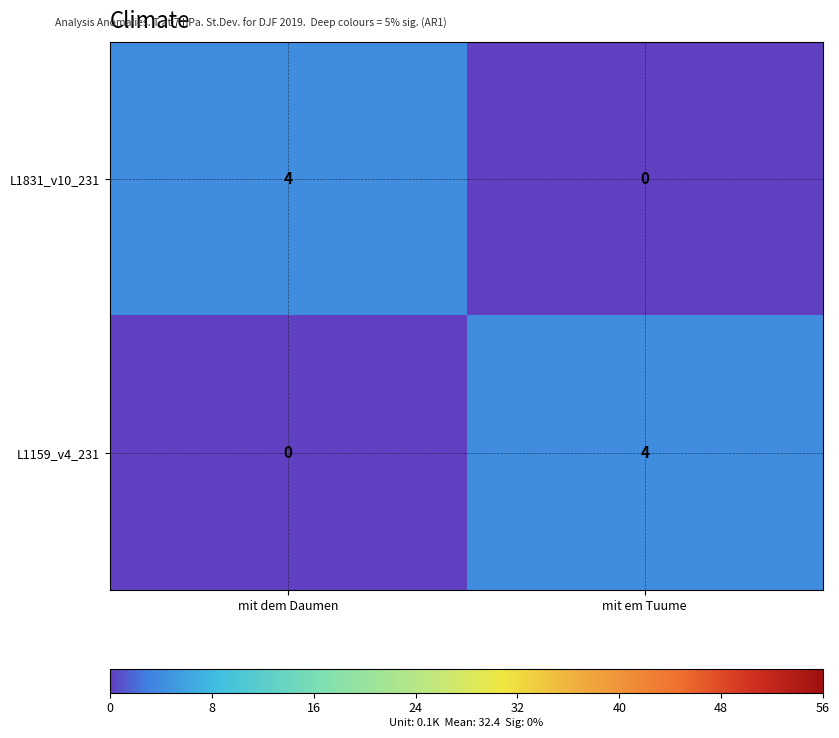

The value of L1159_v4_231 at mit dem Daumen is 2. True or false?

False